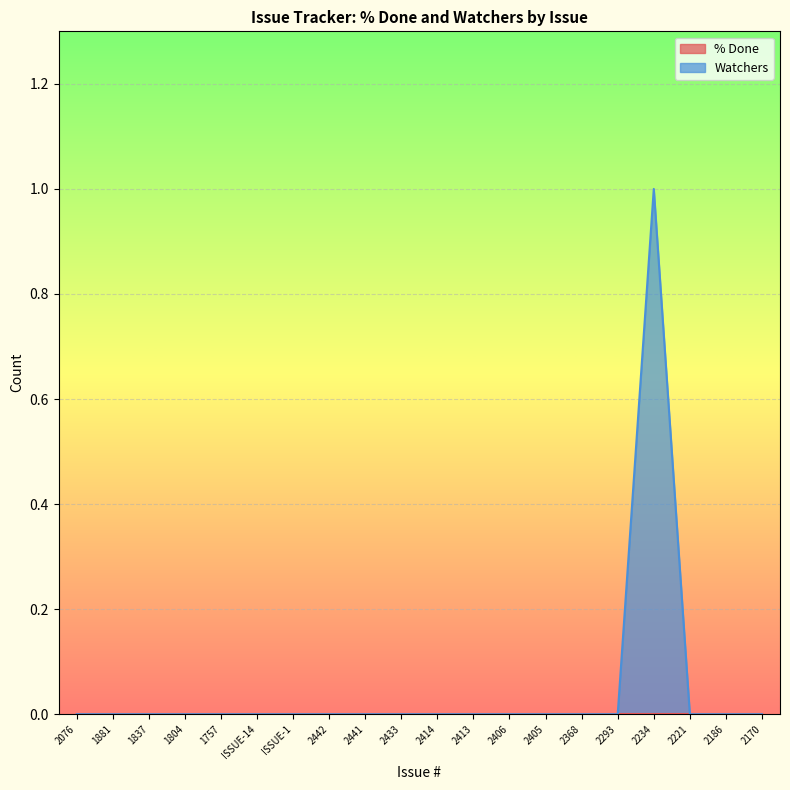

Rank the categories by value from highest to lowest.

2234, 2076, 1881, 1837, 1804, 1757, ISSUE-14, ISSUE-1, 2442, 2441, 2433, 2414, 2413, 2406, 2405, 2368, 2293, 2221, 2186, 2170